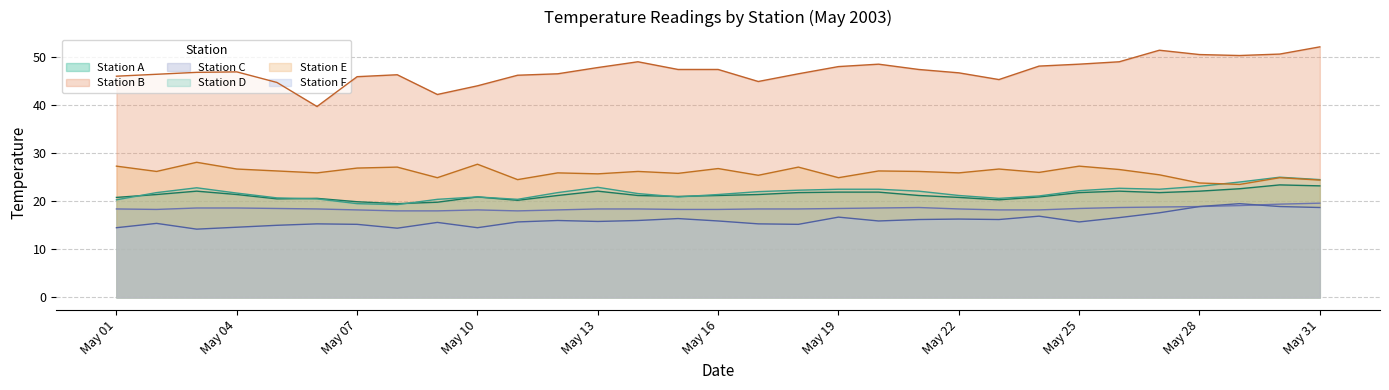

What is the difference between the highest and lowest values at 2003/5/18?

31.3